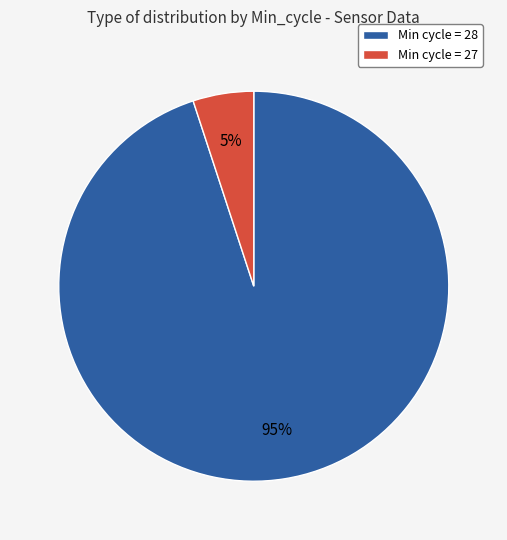

To the nearest percent, what is the combined percentage of Min cycle = 28 and Min cycle = 27?

100%